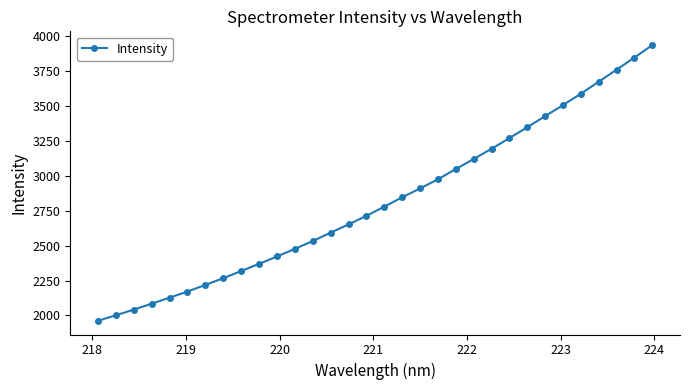

What is the difference between the maximum and minimum values?

1970.7